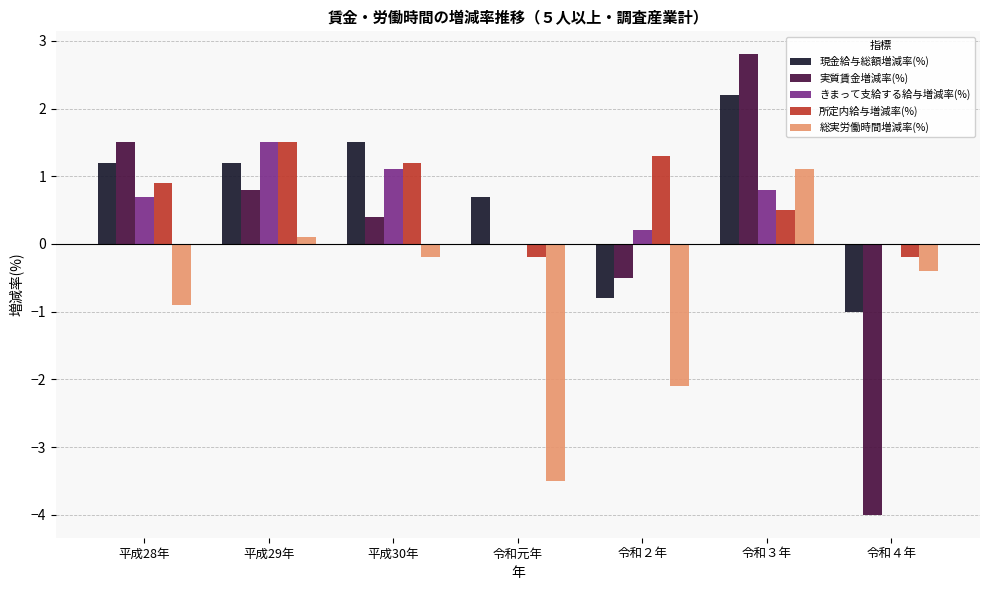

What are all the series names shown in the legend?

現金給与総額増減率(%), 実質賃金増減率(%), きまって支給する給与増減率(%), 所定内給与増減率(%), 総実労働時間増減率(%)